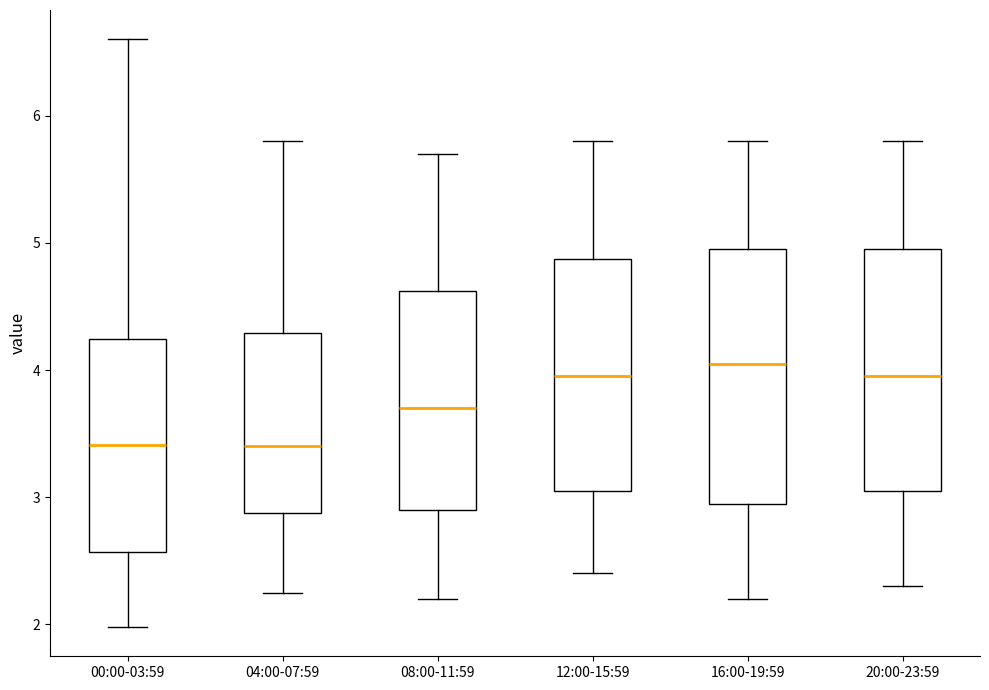

Reading left to right, read every box against the y-axis: the position of its median line, the range the box covers, and the ends of its whiskers. The values are not printed on the chart, so give them approximately, as read against the axis.

00:00-03:59: median 3.4, box 2.6 to 4.2, whiskers 2.0 to 6.6
04:00-07:59: median 3.4, box 2.9 to 4.3, whiskers 2.3 to 5.8
08:00-11:59: median 3.7, box 2.9 to 4.6, whiskers 2.2 to 5.7
12:00-15:59: median 4.0, box 3.1 to 4.9, whiskers 2.4 to 5.8
16:00-19:59: median 4.1, box 3.0 to 5.0, whiskers 2.2 to 5.8
20:00-23:59: median 4.0, box 3.1 to 5.0, whiskers 2.3 to 5.8